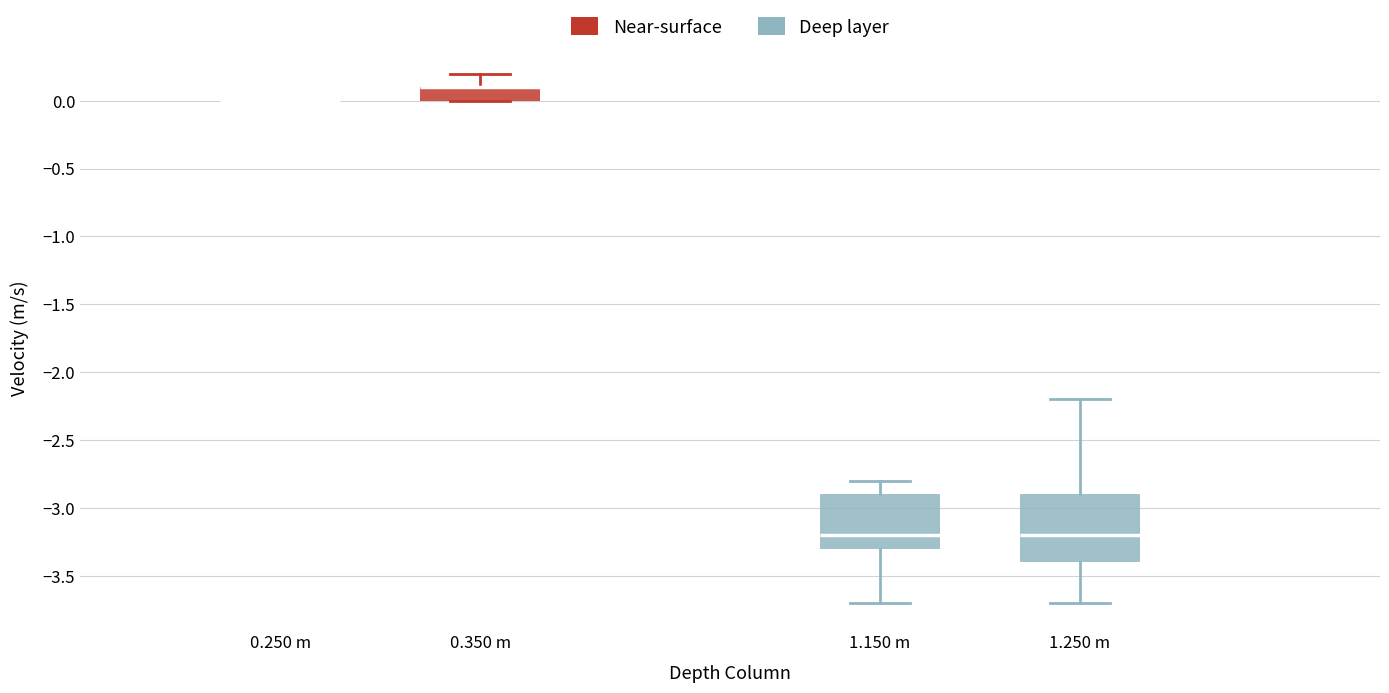

Where does the median line of the box for 1.250 m sit on the y-axis? The values are not printed on the chart, so give them approximately, as read against the axis.

-3.2